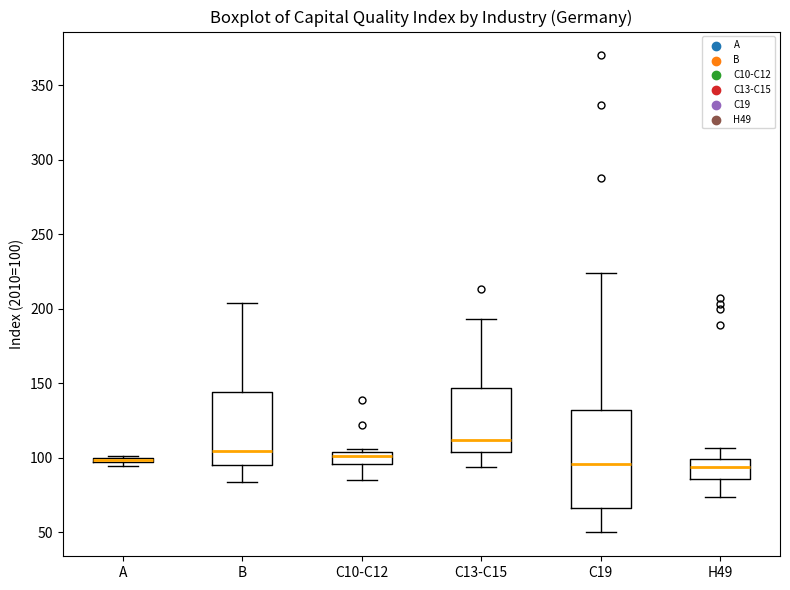

Where is the lower edge of the box for A on the y-axis? The values are not printed on the chart, so give them approximately, as read against the axis.

95